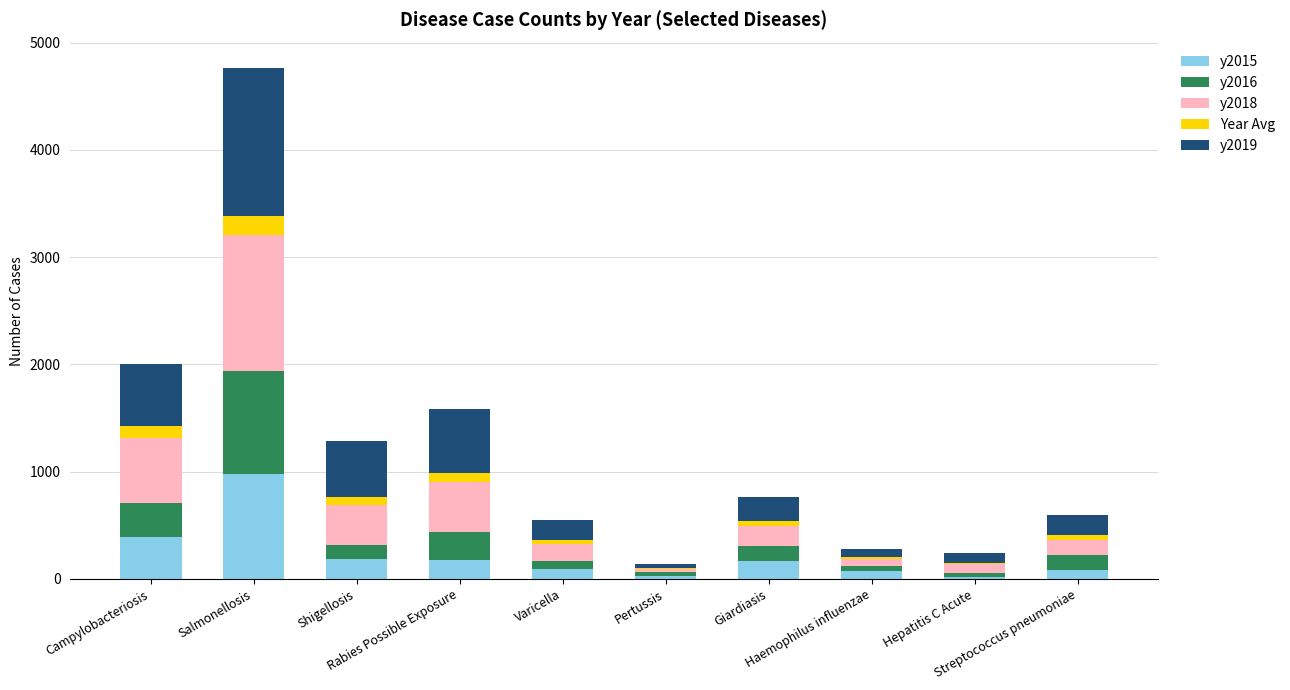

What is the maximum value for y2015?

981.0